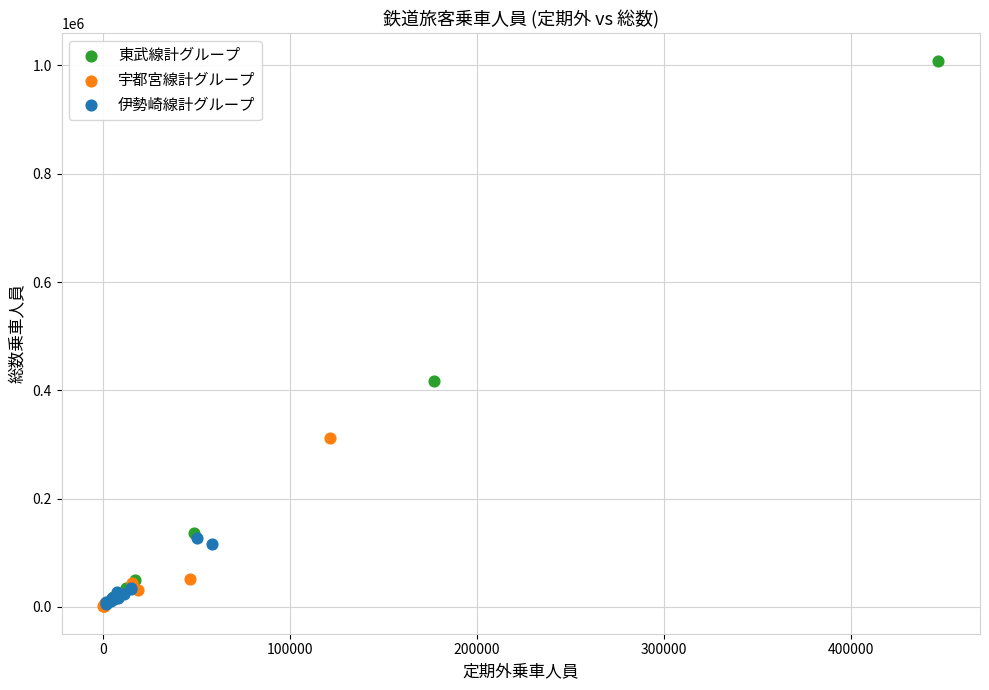

Which series reaches the maximum Y coordinate?

東武線計グループ